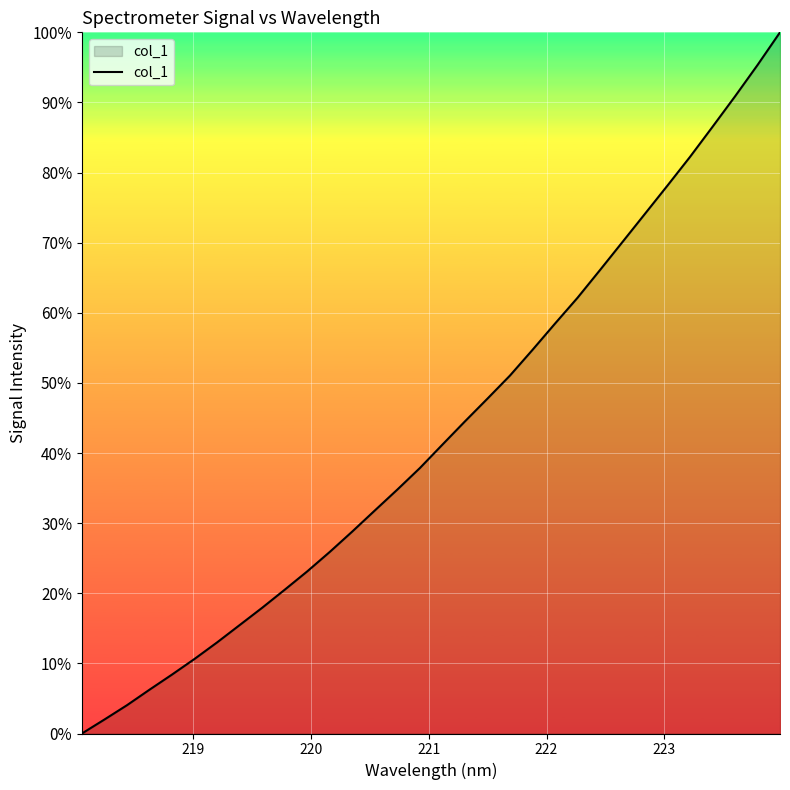

What is the difference between the maximum and minimum values?

100.0